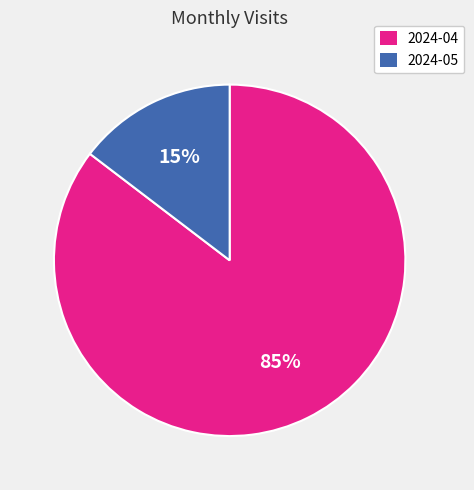

Which slice represents more than half of the pie?

2024-04